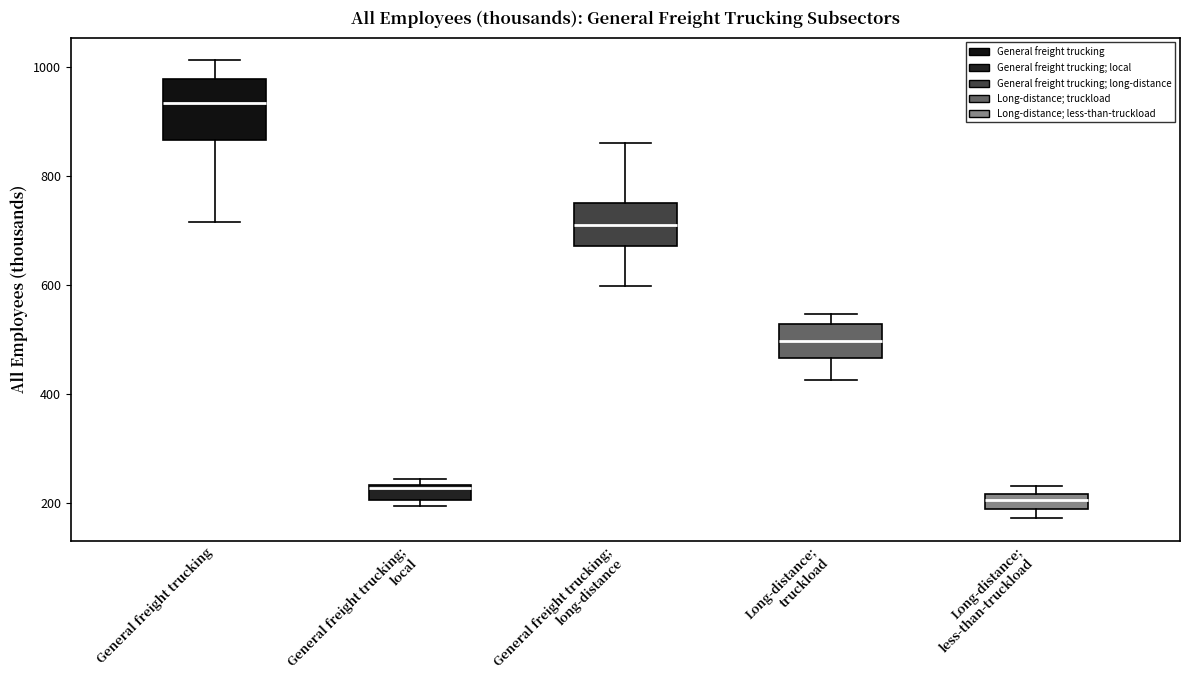

Where does the lower whisker of the box for Long-distance; truckload end on the y-axis? The values are not printed on the chart, so give them approximately, as read against the axis.

420